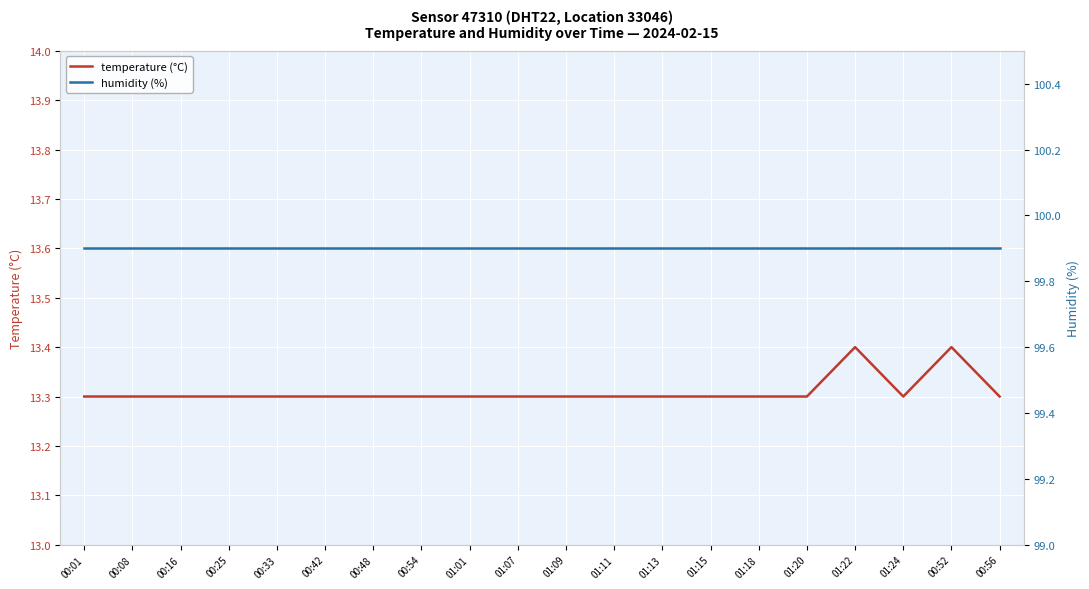

What is the lowest value of the humidity (%) series?

99.9